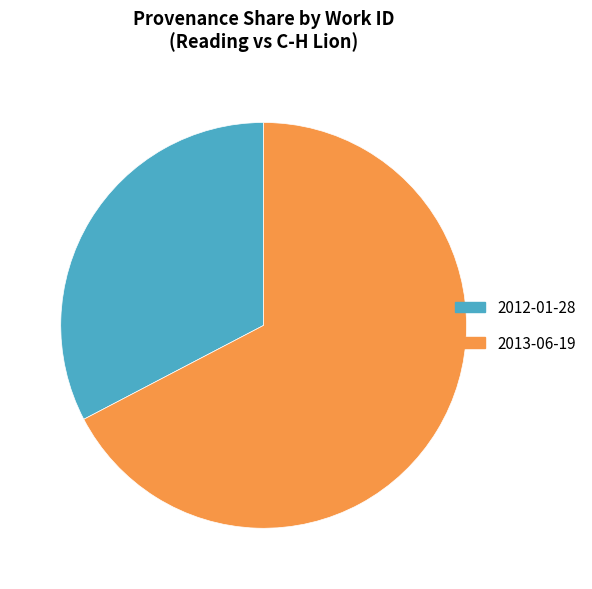

The 2013-06-19 slice represents 67% of the pie. True or false?

True